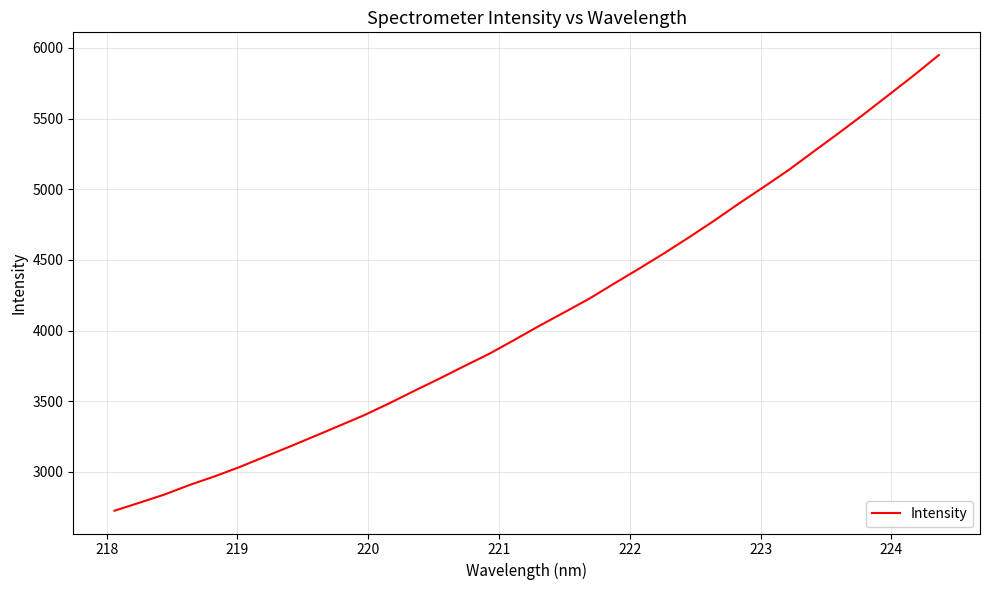

What is the difference between the maximum and minimum values?

3223.4